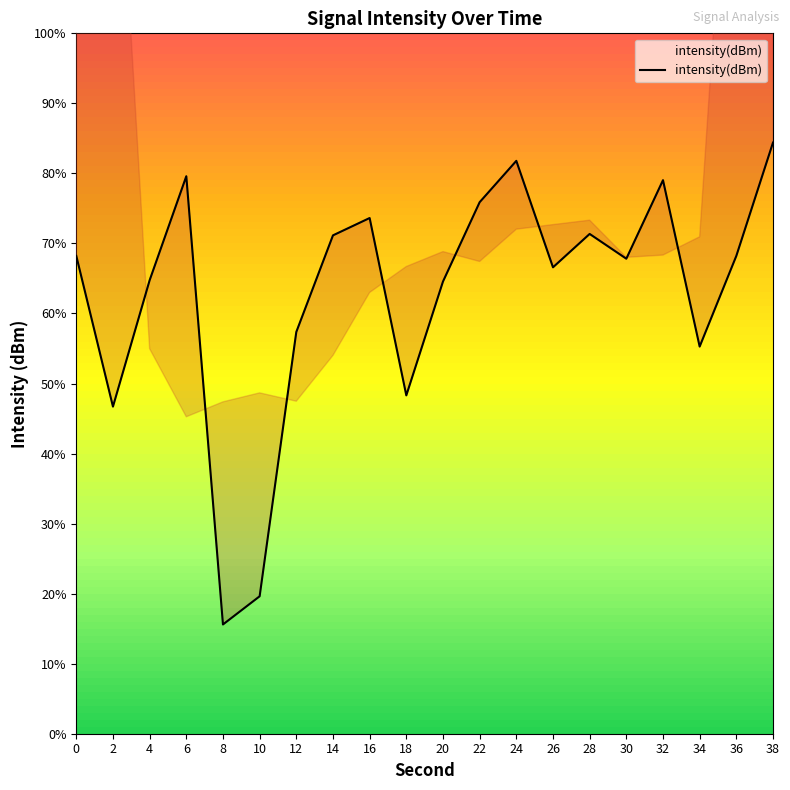

Which category has the lowest value across all series?

8